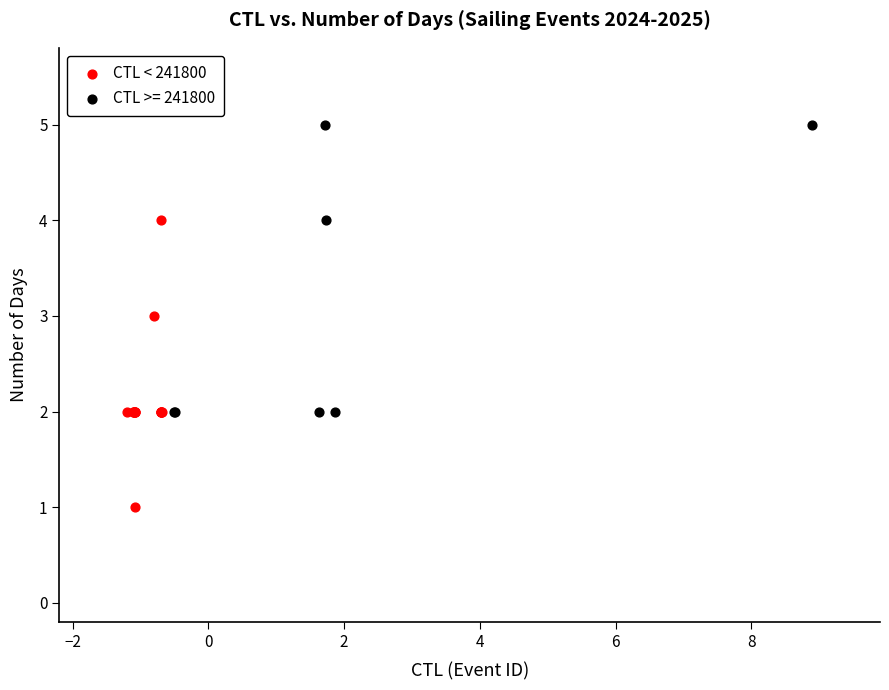

Which series reaches the minimum Y coordinate?

CTL < 241800